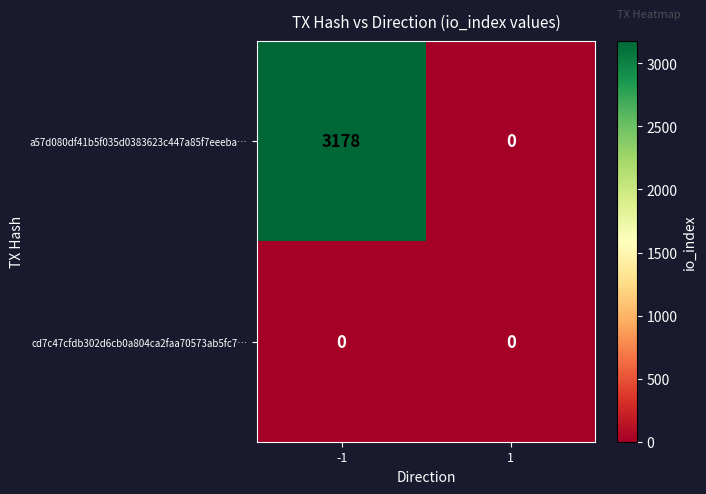

What is the greatest value displayed?

3178